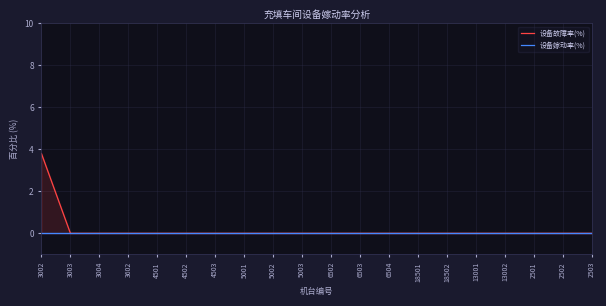

What is the label of the 11th point from the left?

6502